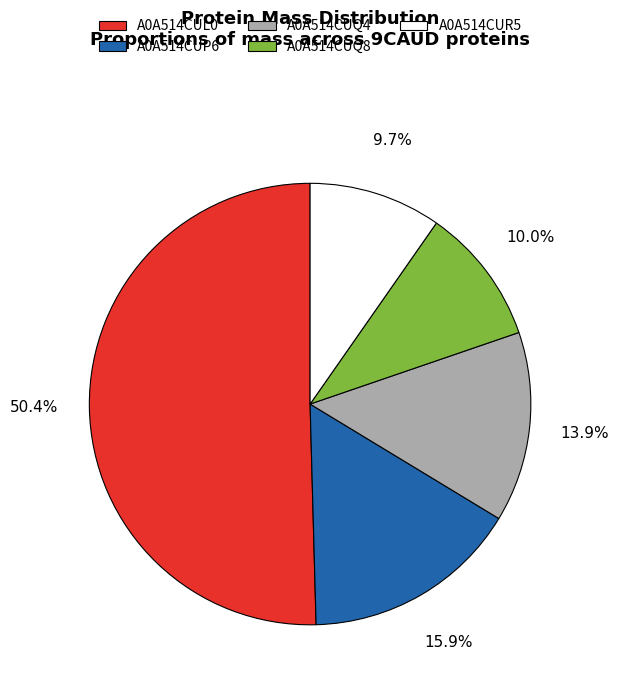

What is the ratio of the value at A0A514CUL0 to the value at A0A514CUQ4?

3.6